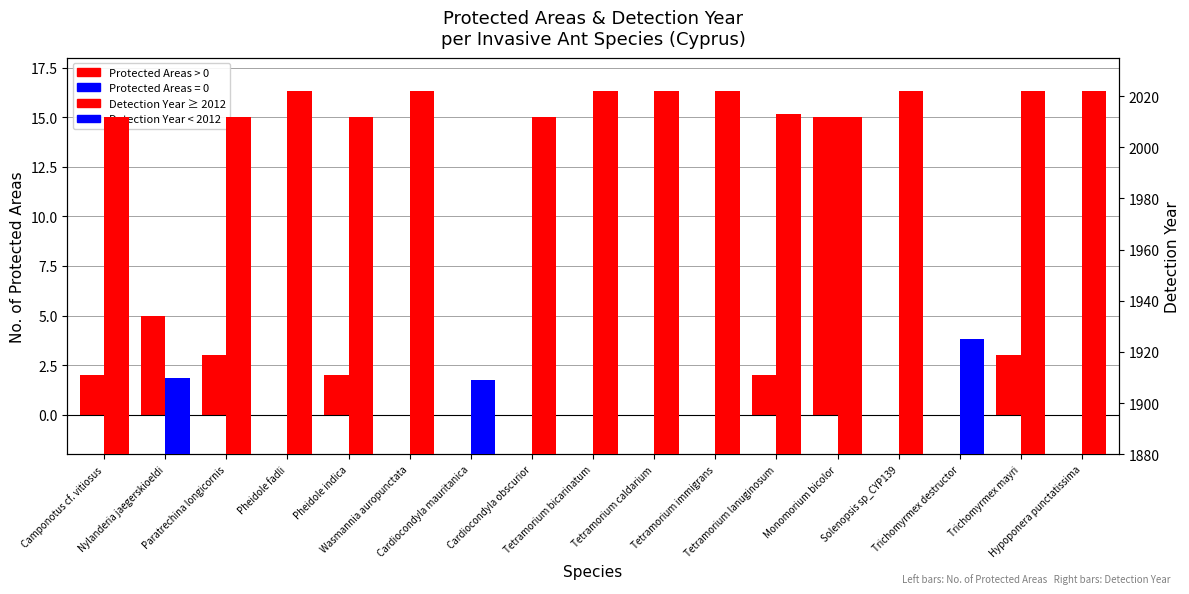

Is the value of No. of Protected Areas at Camponotus cf. vitiosus greater than the value of Detection Year at Tetramorium bicarinatum?

No